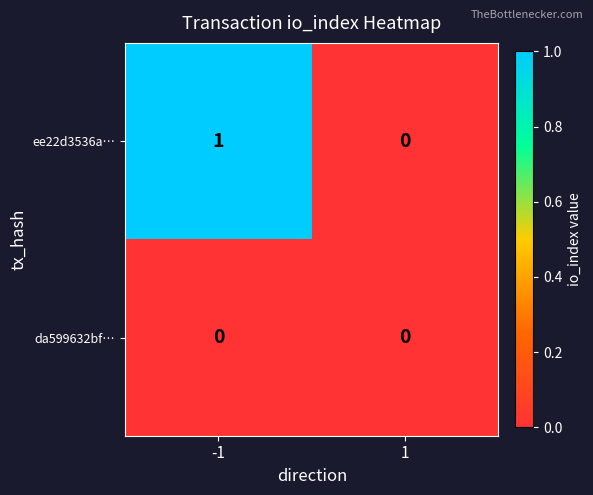

Which series has the largest range (max minus min)?

ee22d3536a…